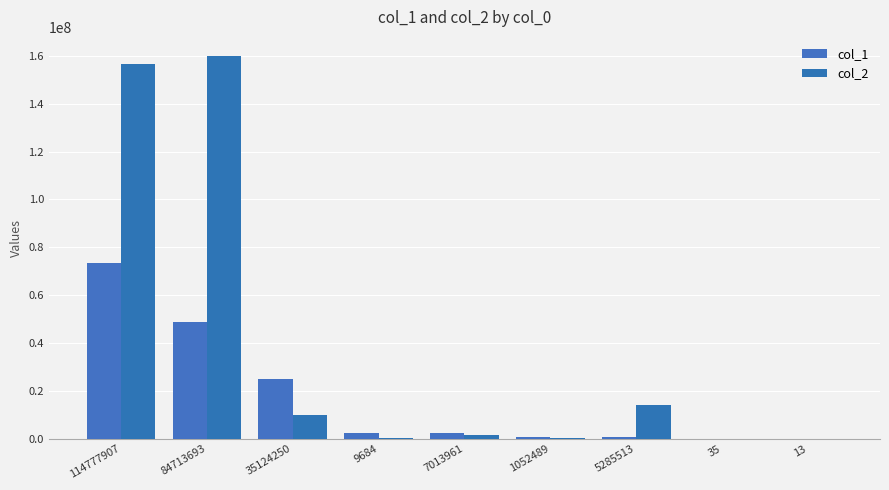

Does the chart contain stacked bars?

No